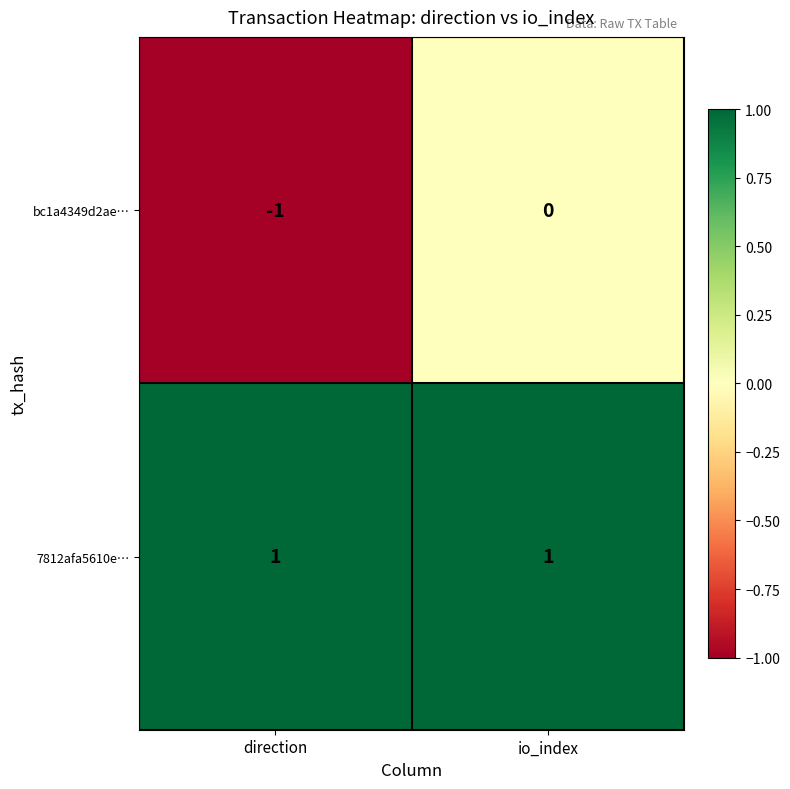

At which category does the chart reach its minimum across all series?

direction